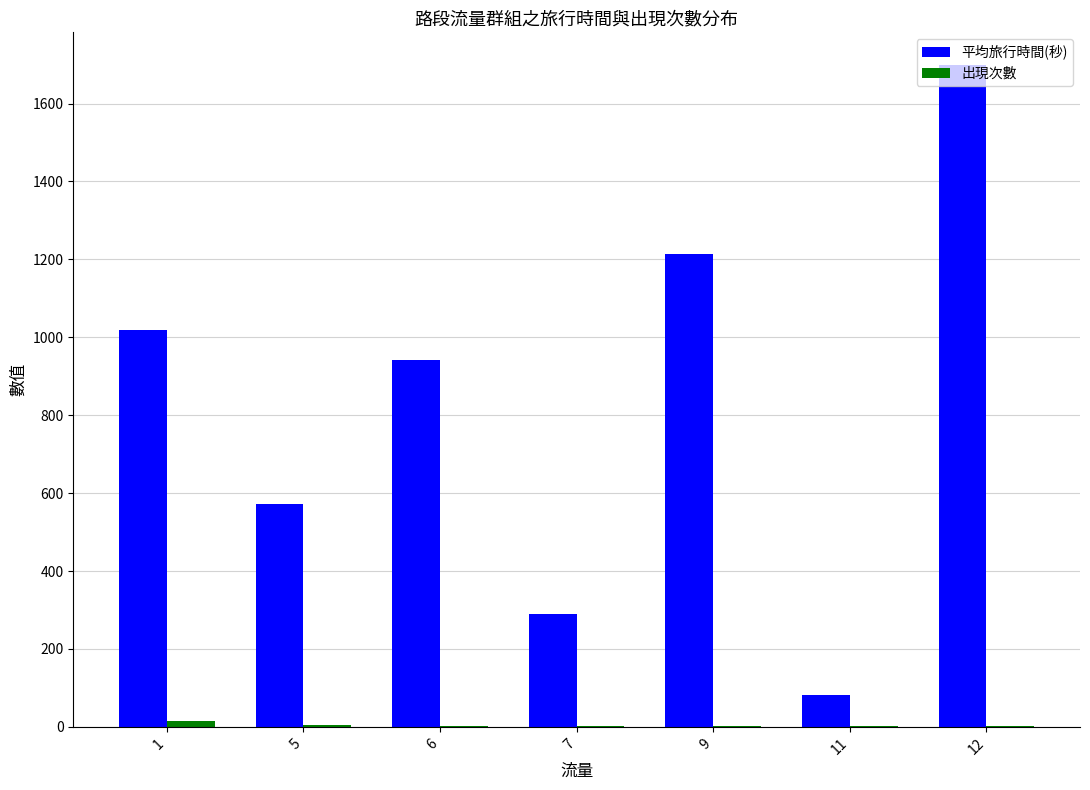

Which series has the largest range (max minus min)?

平均旅行時間(秒)